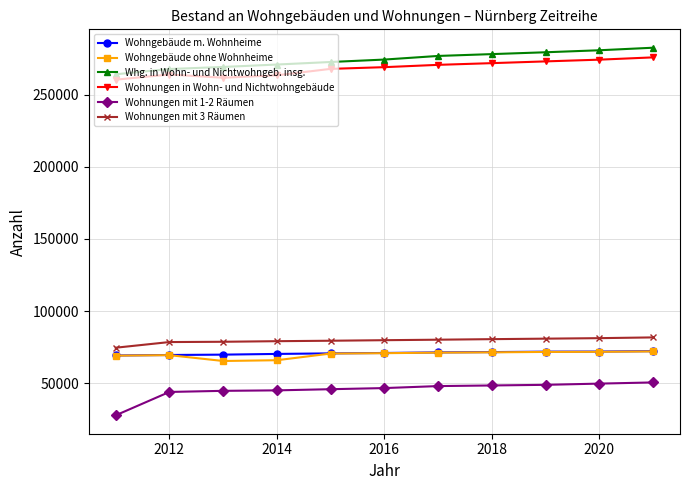

True or false: Wohnungen mit 1-2 Räumen and Wohngebäude m. Wohnheime cross at least once.

False